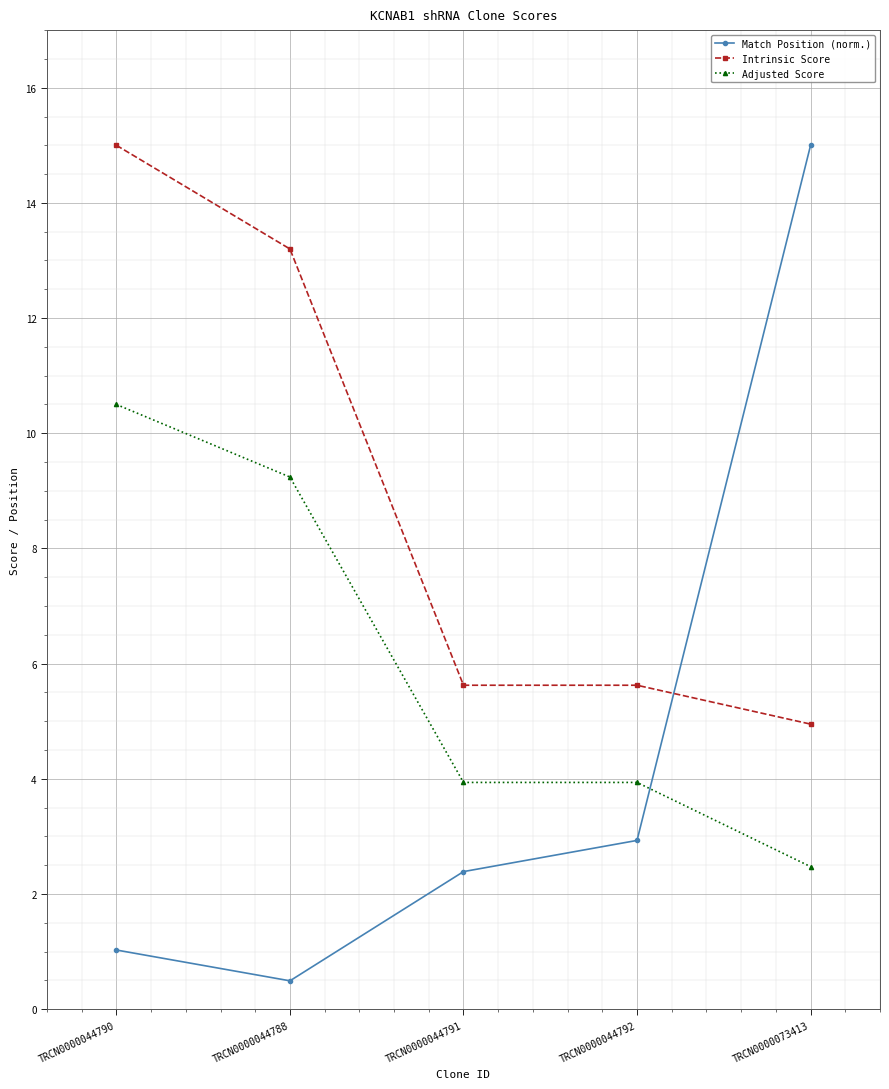

Reading left to right, extract all data points from this chart.

Match Position (norm.): TRCN0000044790=1.0	TRCN0000044788=0.5	TRCN0000044791=2.4	TRCN0000044792=2.9	TRCN0000073413=15.0
Intrinsic Score: TRCN0000044790=15.0	TRCN0000044788=13.2	TRCN0000044791=5.6	TRCN0000044792=5.6	TRCN0000073413=5.0
Adjusted Score: TRCN0000044790=10.5	TRCN0000044788=9.2	TRCN0000044791=3.9	TRCN0000044792=3.9	TRCN0000073413=2.5